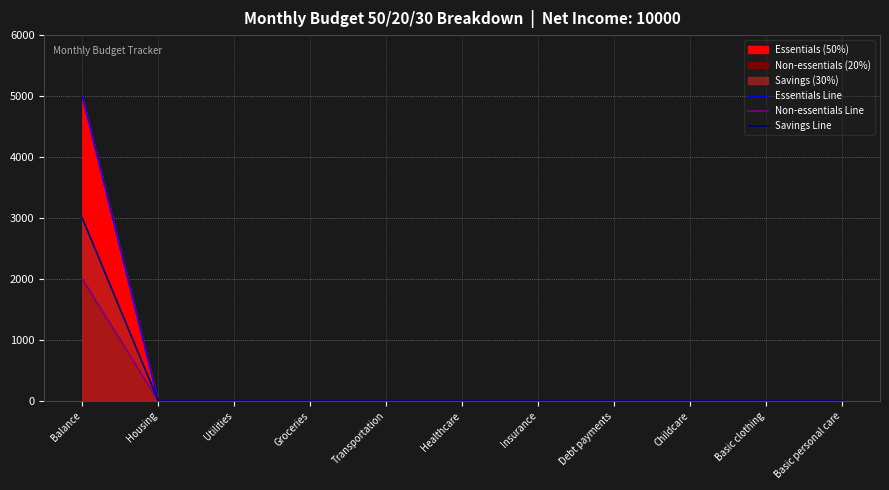

What is the difference between the maximum and minimum values in the Savings Line series?

3000